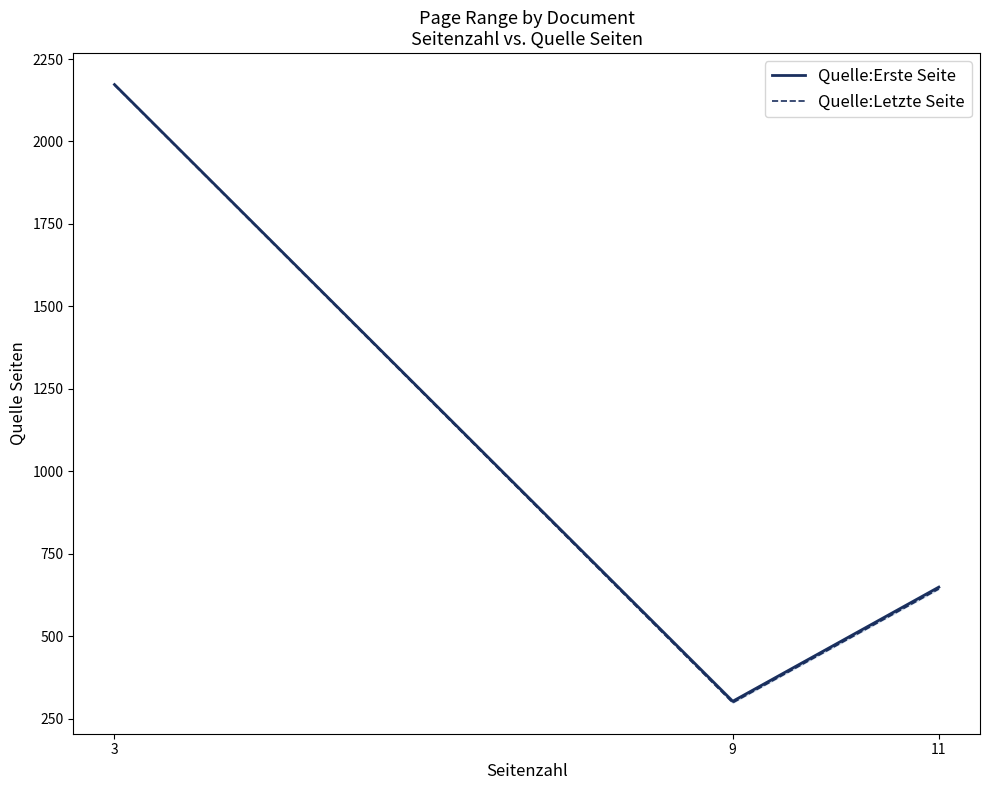

What is the value of the Quelle:Letzte Seite point at the 1st from the left?

2171.0